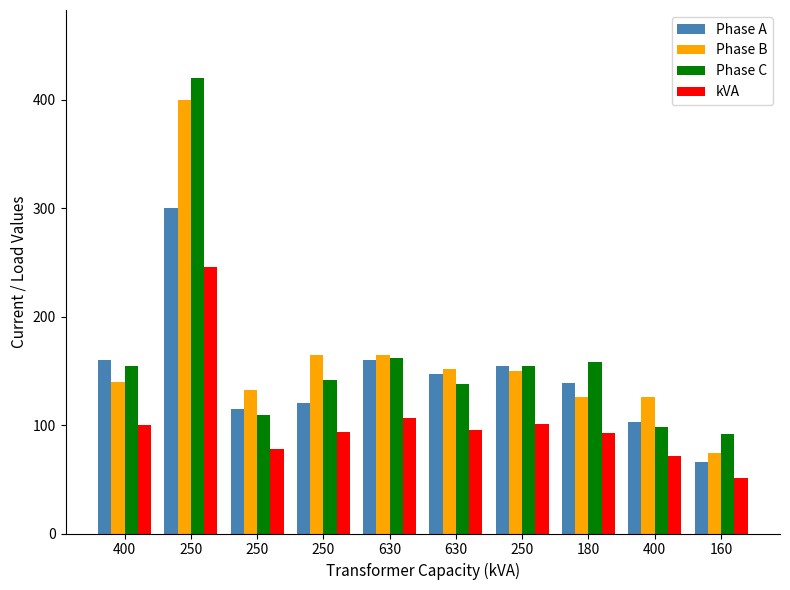

What is the difference between the maximum and minimum values in the Phase B series?

326.0